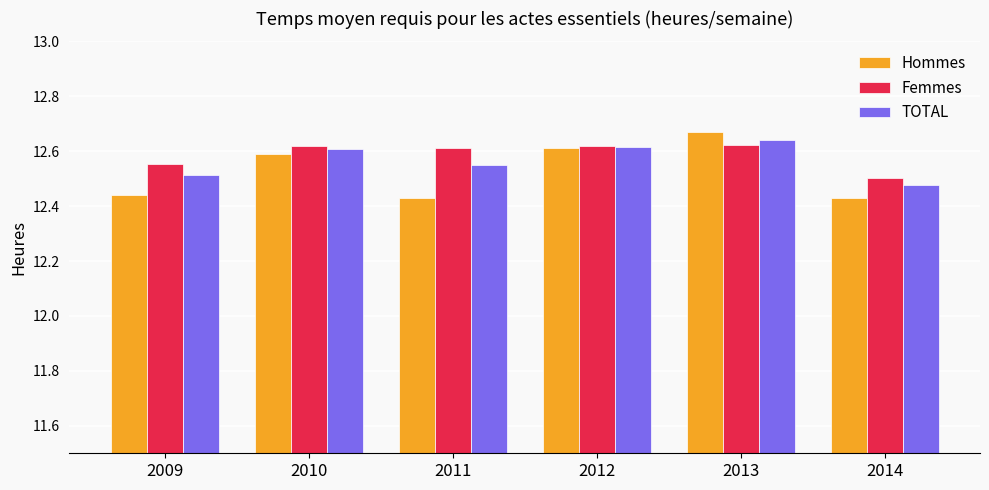

The Femmes series shows 3.0 at 2013. True or false?

False